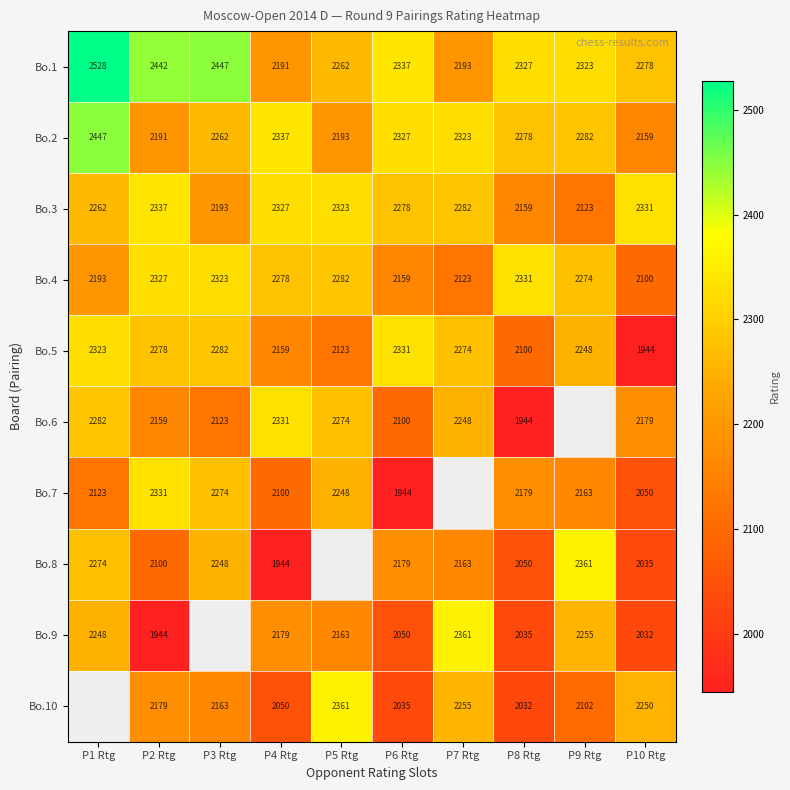

The value of Bo.9 at P8 Rtg is 2035. True or false?

True